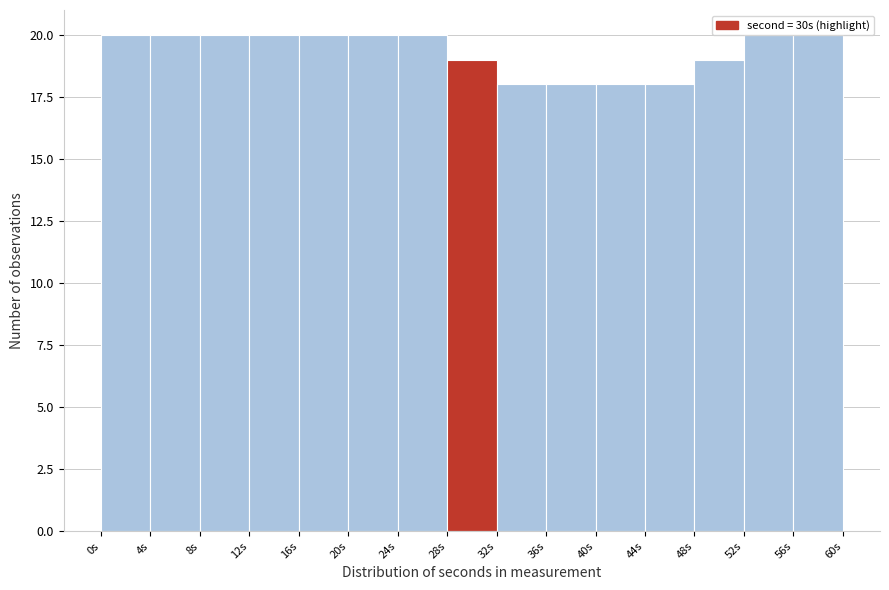

Reading left to right, transcribe this chart: for each bar, give the range it covers on the x-axis and its height. The values are not printed on the chart, so give them approximately, as read against the axis.

0 to 4: 20
4 to 8: 20
8 to 12: 20
12 to 16: 20
16 to 20: 20
20 to 24: 20
24 to 28: 20
28 to 32: 19
32 to 36: 18
36 to 40: 18
40 to 44: 18
44 to 48: 18
48 to 52: 19
52 to 56: 20
56 to 60: 20